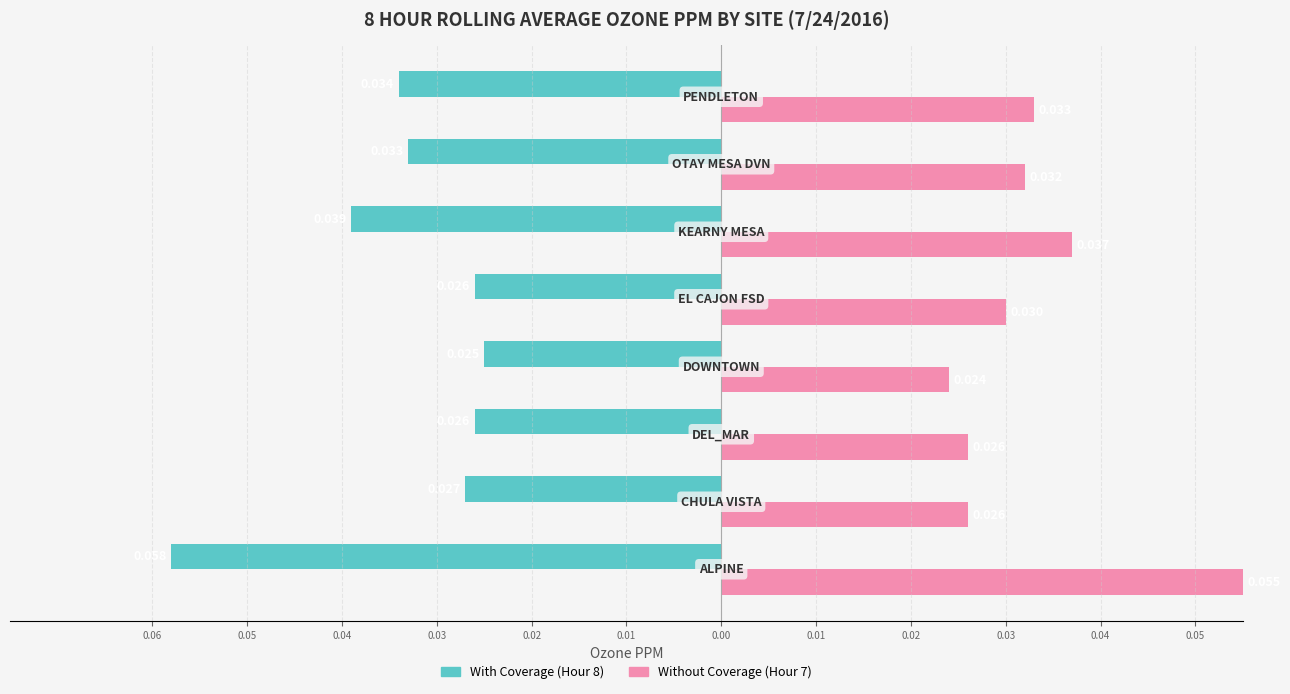

True or false: With Coverage has a value of -0.0 at 0.01.

False